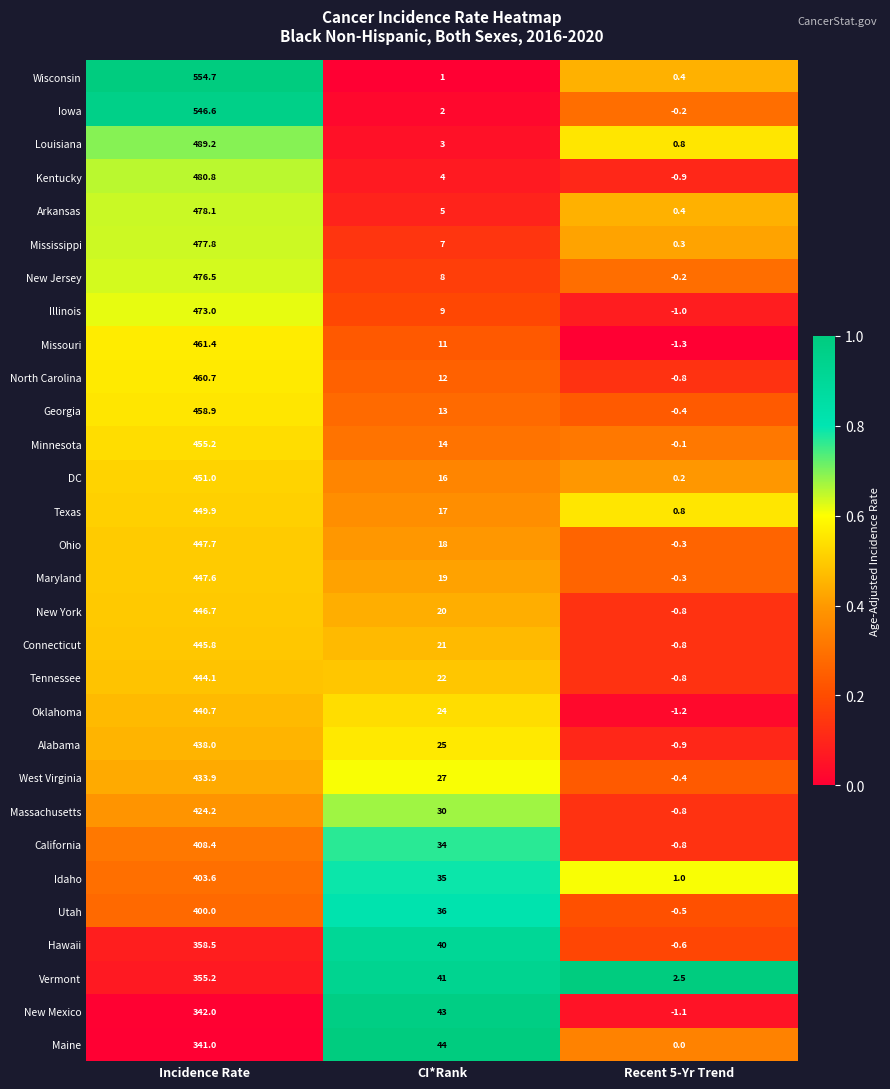

Which series has the largest total across all categories?

Wisconsin